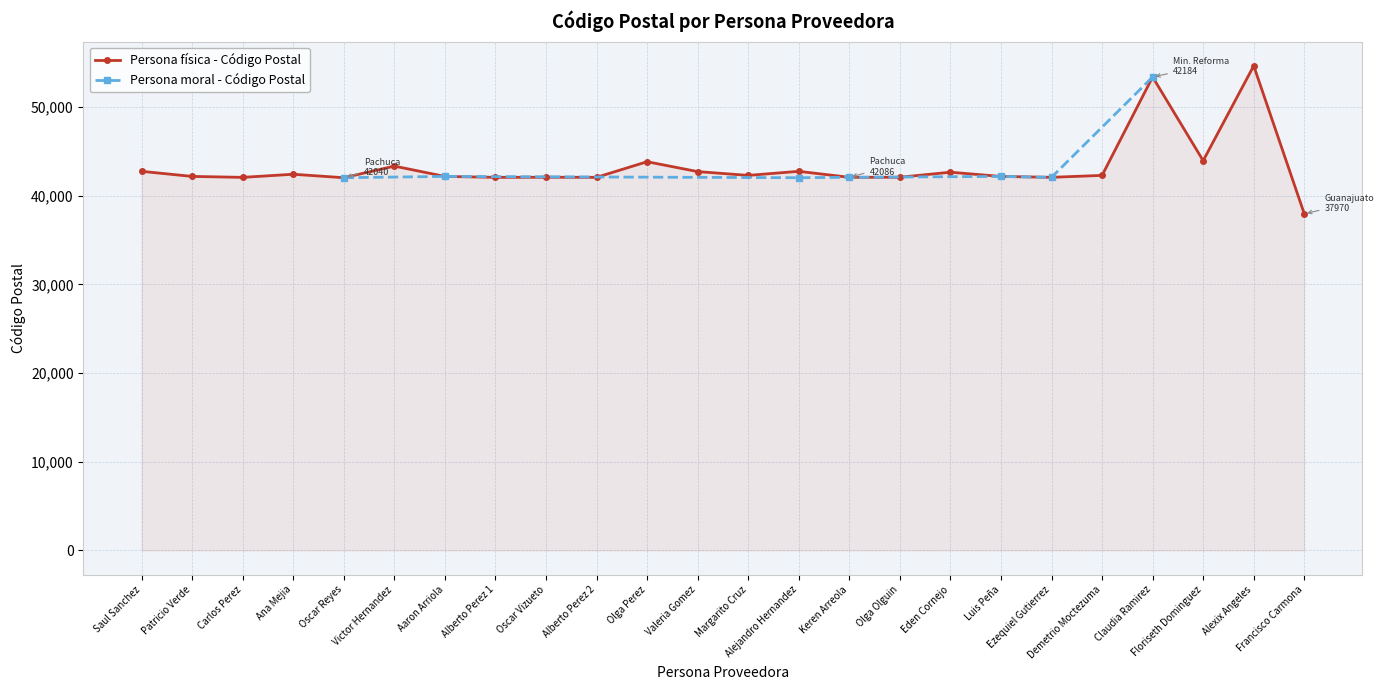

What is the average value?

43264